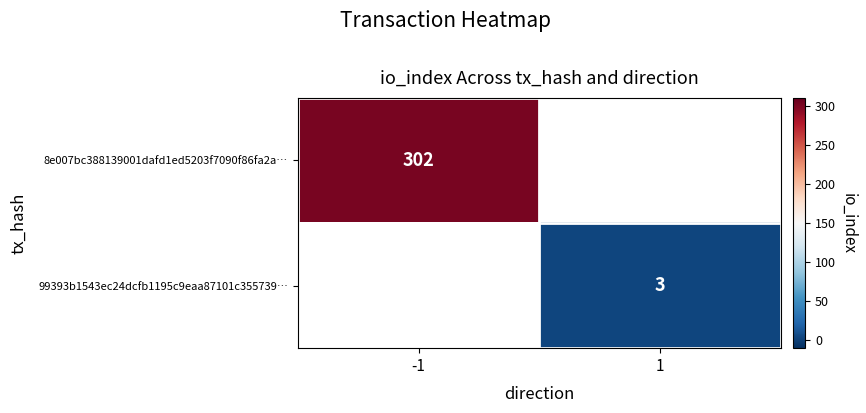

Which has a higher value, 1 or -1?

-1